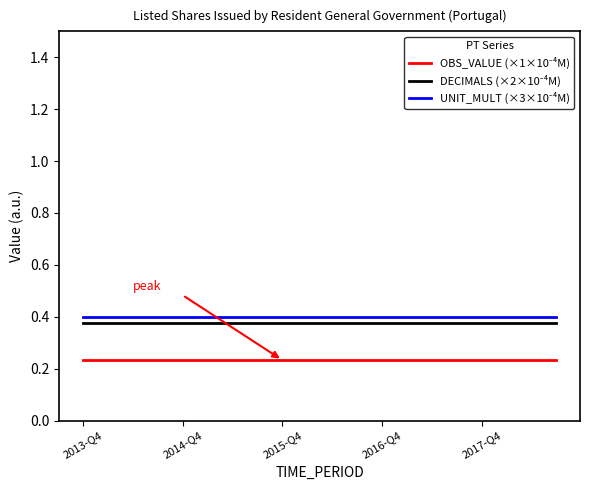

True or false: DECIMALS (×2×10⁻⁴M) and OBS_VALUE (×1×10⁻⁴M) cross at least once.

False